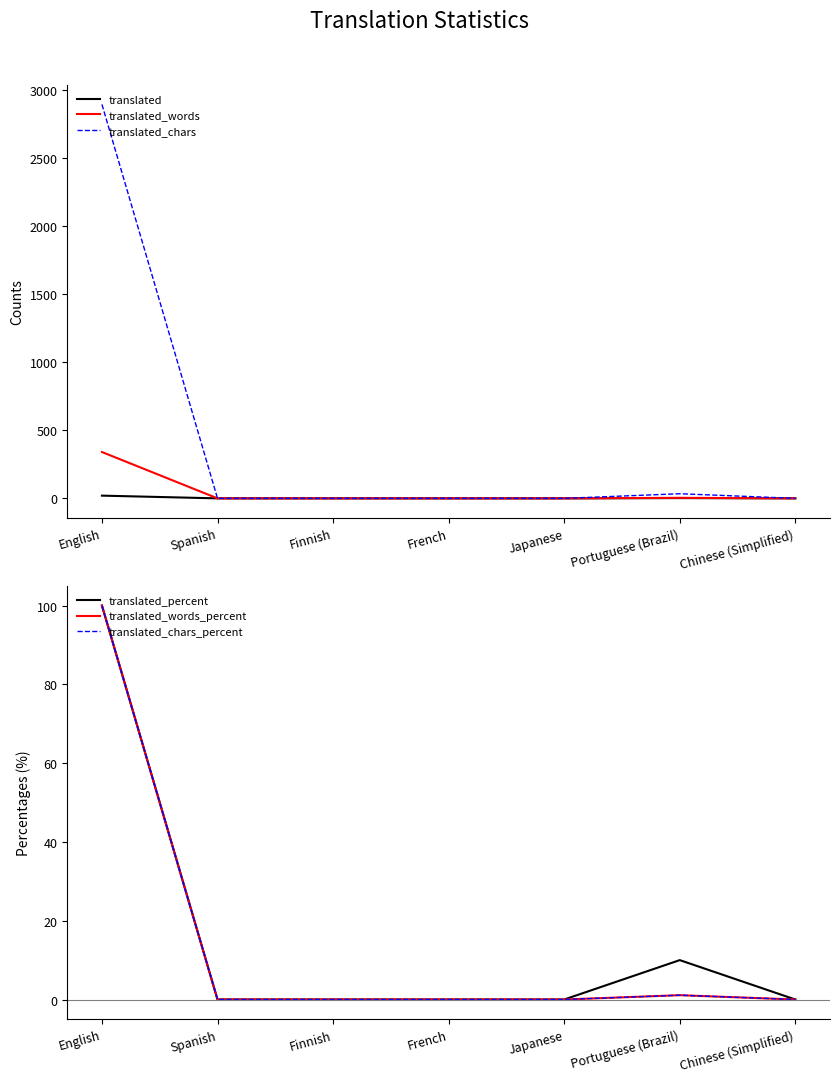

At which label is translated_percent closest to 50?

Portuguese (Brazil)